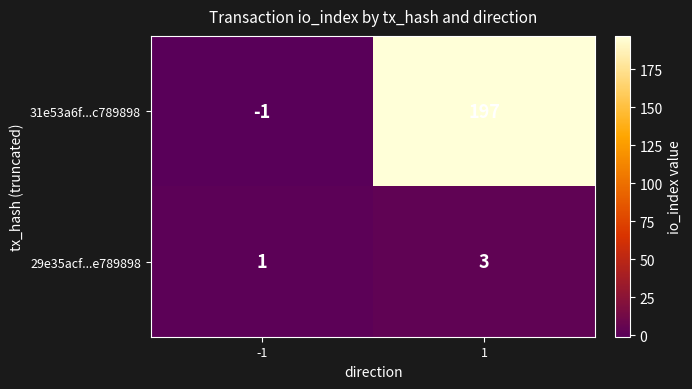

Rank the series at -1 from highest to lowest value.

29e35acf...e789898, 31e53a6f...c789898